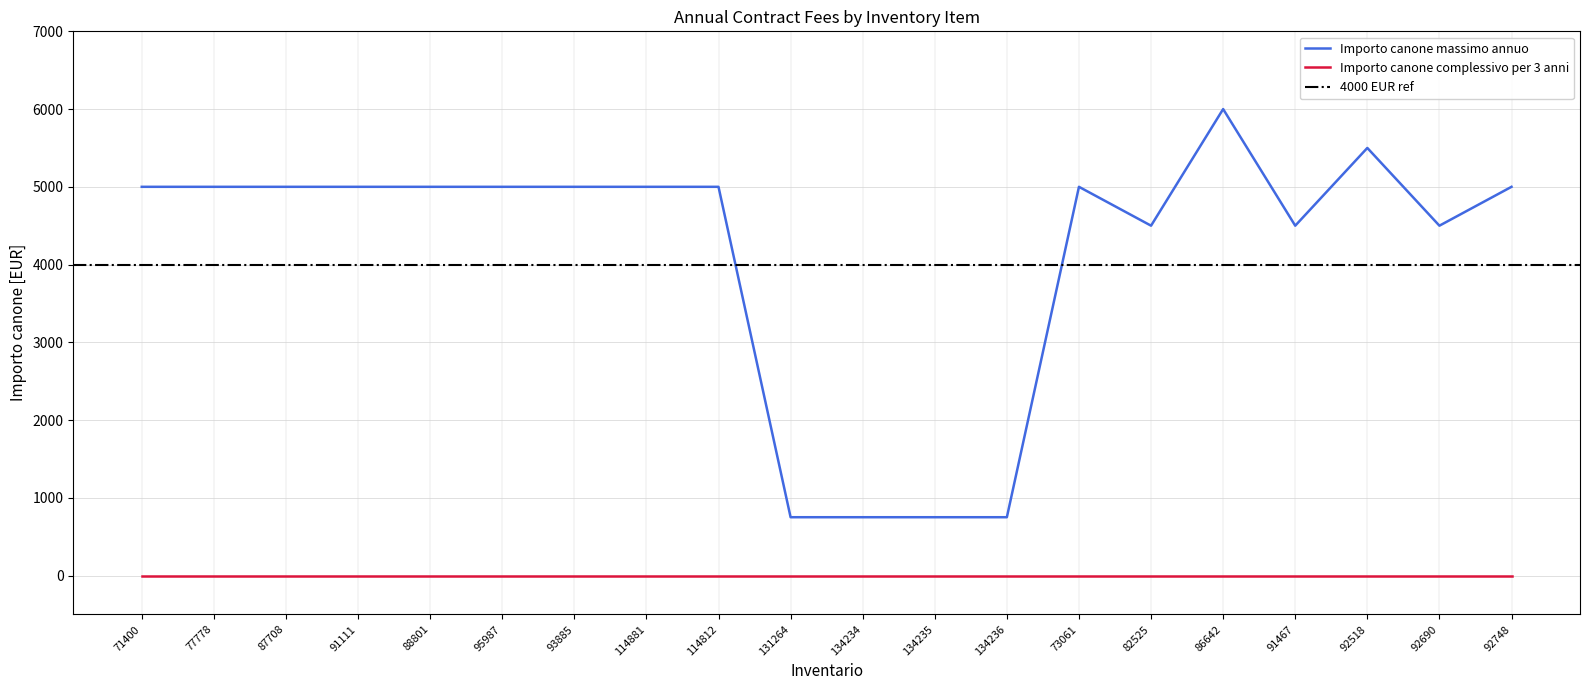

True or false: the data has more than 2 interior local peaks.

True